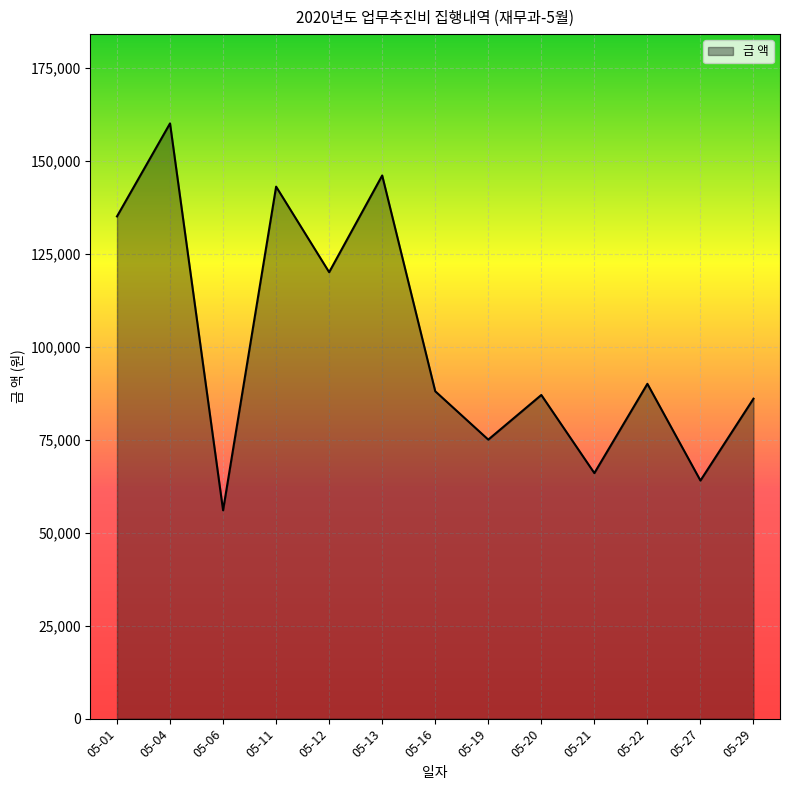

What is the change in value from 05-04 to 05-20?

-73000